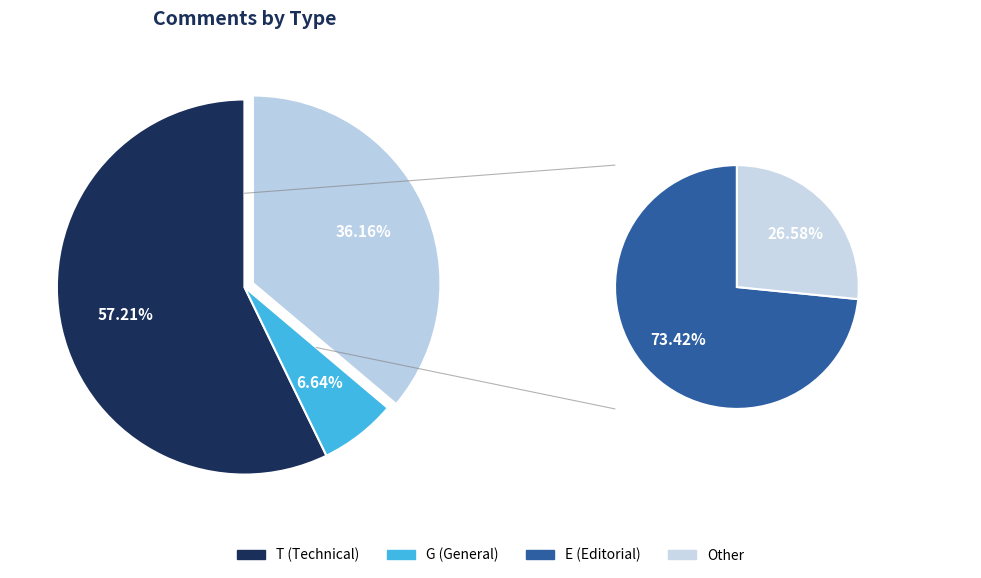

Between E and T, which is larger?

T